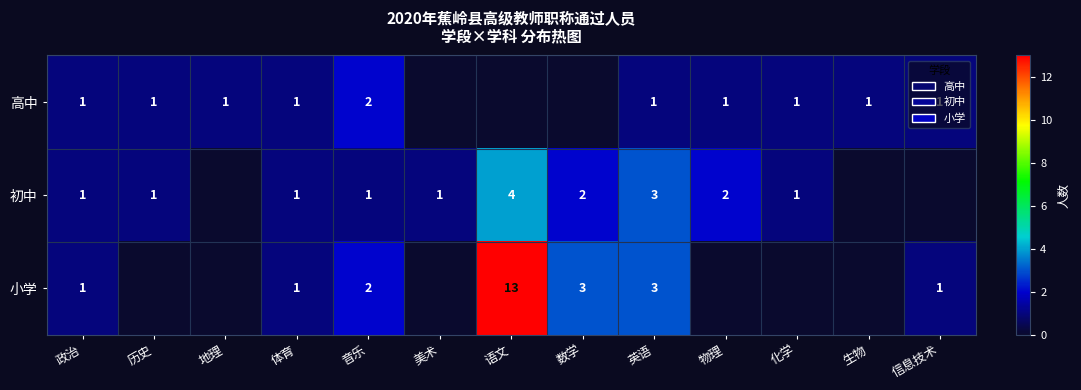

The 初中 series shows 2 at 数学. True or false?

True